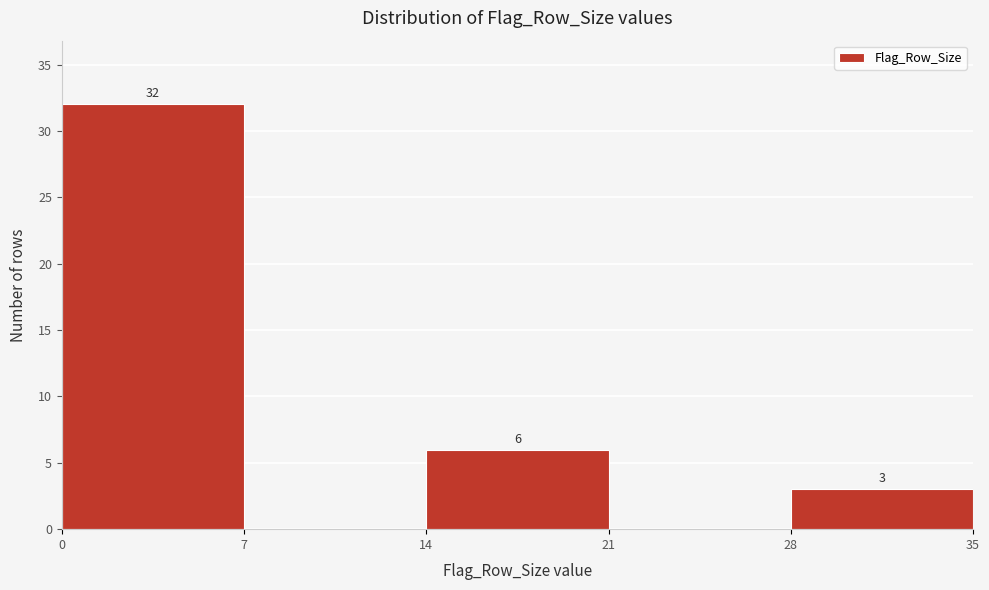

Over which range of the x-axis is the bar tallest?

0 to 7